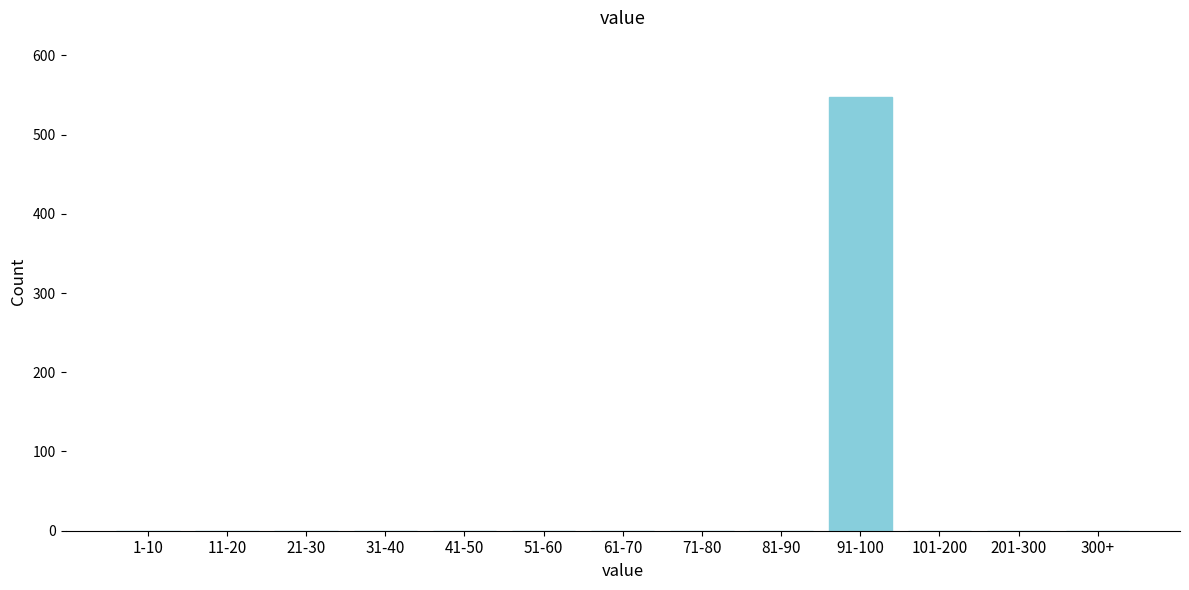

Reading left to right, extract all data points from this chart.

1-10=0	11-20=0	21-30=0	31-40=0	41-50=0	51-60=0	61-70=0	71-80=0	81-90=0	91-100=547	101-200=0	201-300=0	300+=0